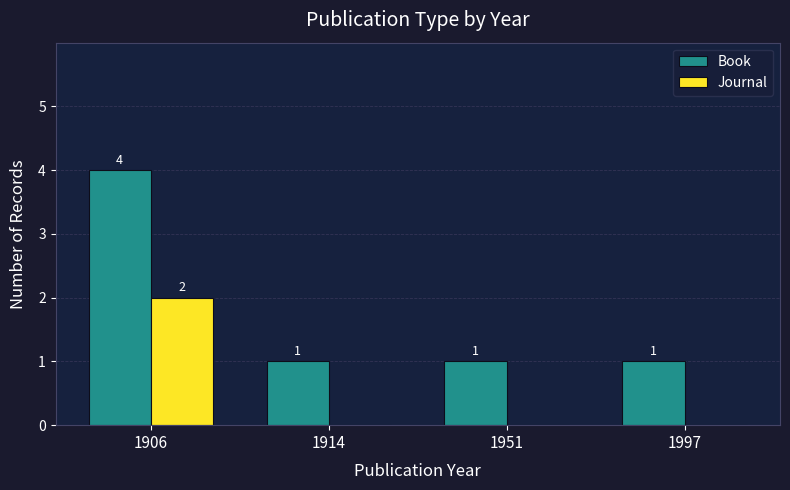

How many Book values are between 1 and 4?

4